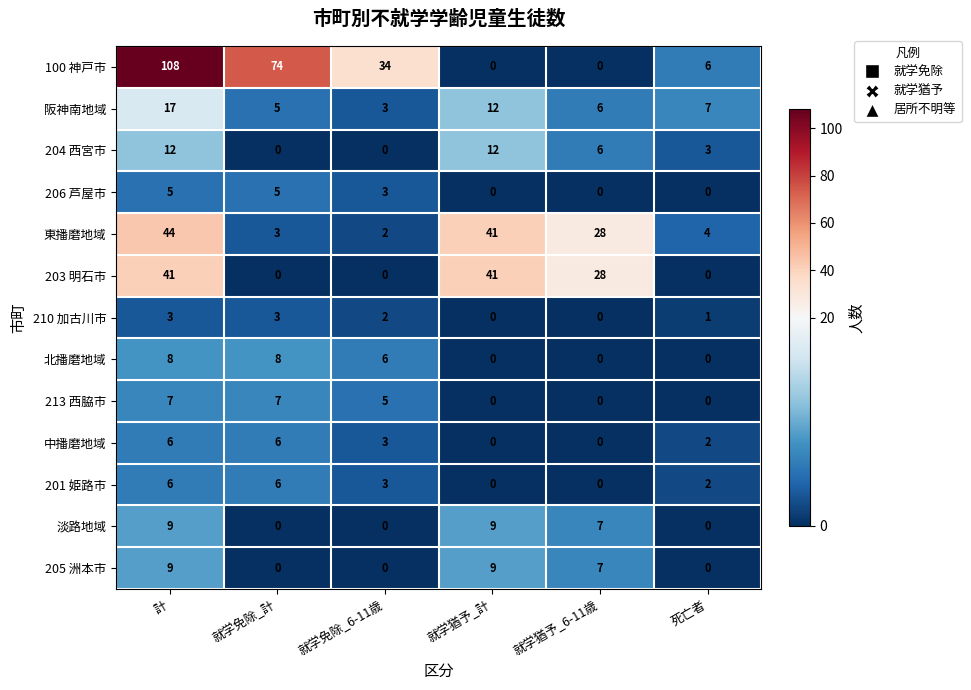

At which label is 203 明石市 closest to 20?

就学猶予_6-11歳